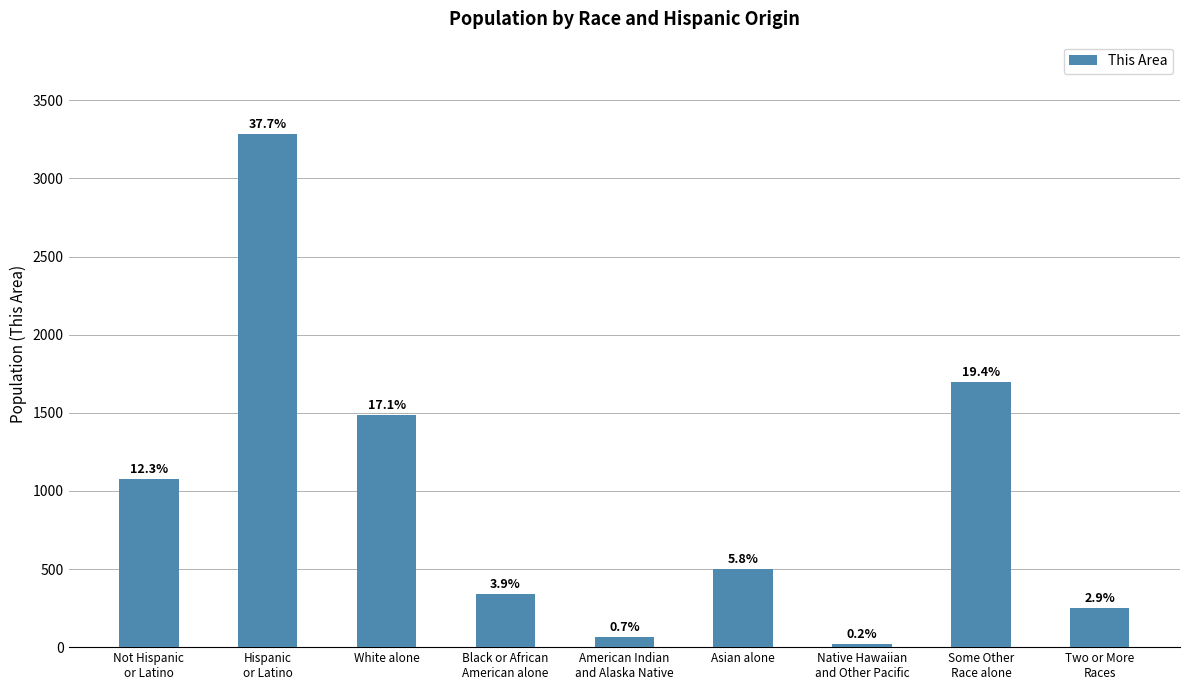

What is the average value?

969